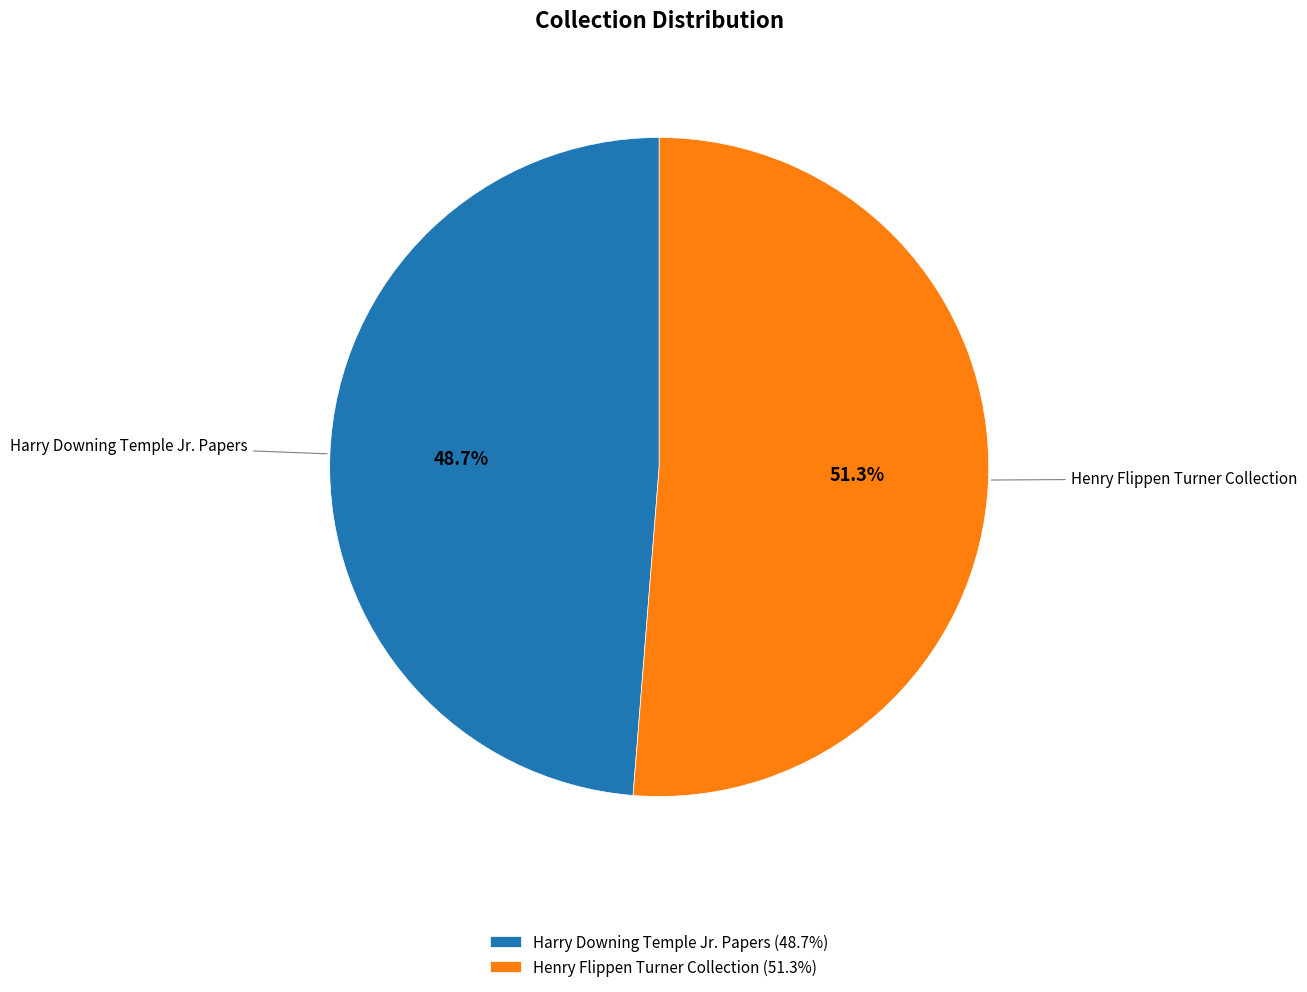

How many slices are in this pie chart?

2